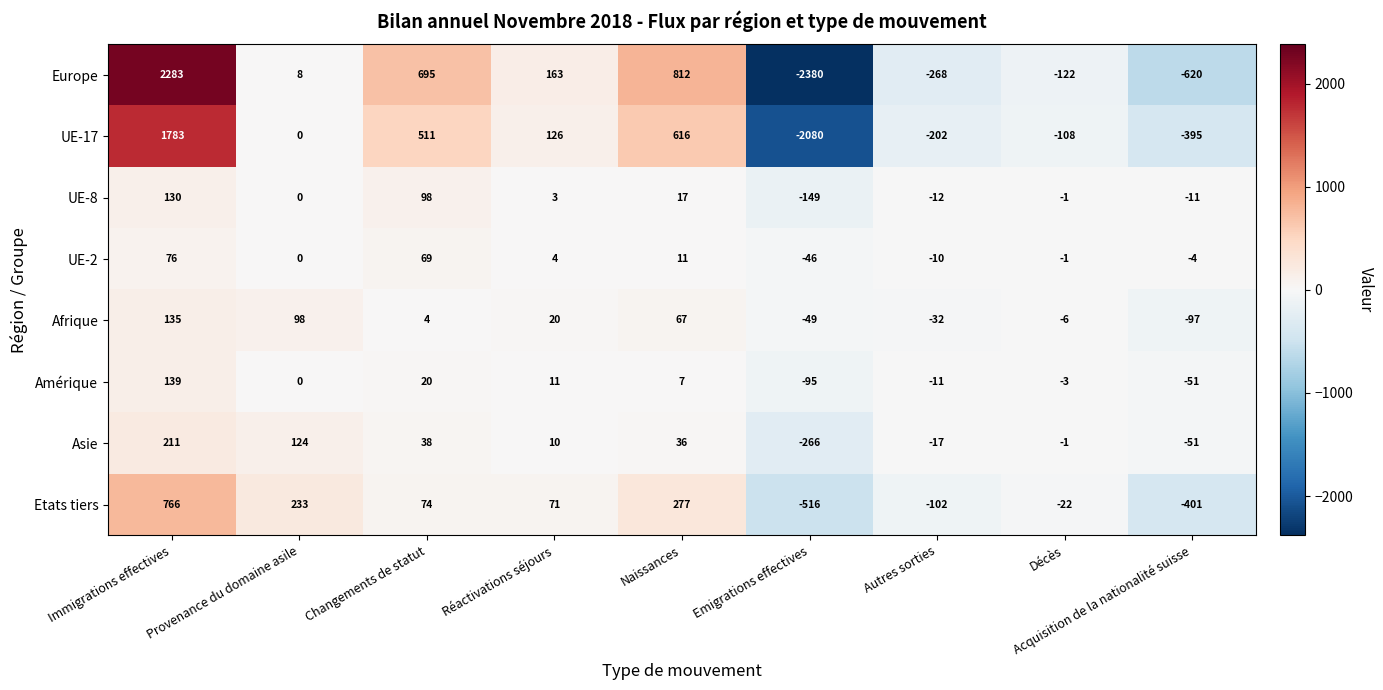

What is the spread (max minus min) of values at Décès?

121